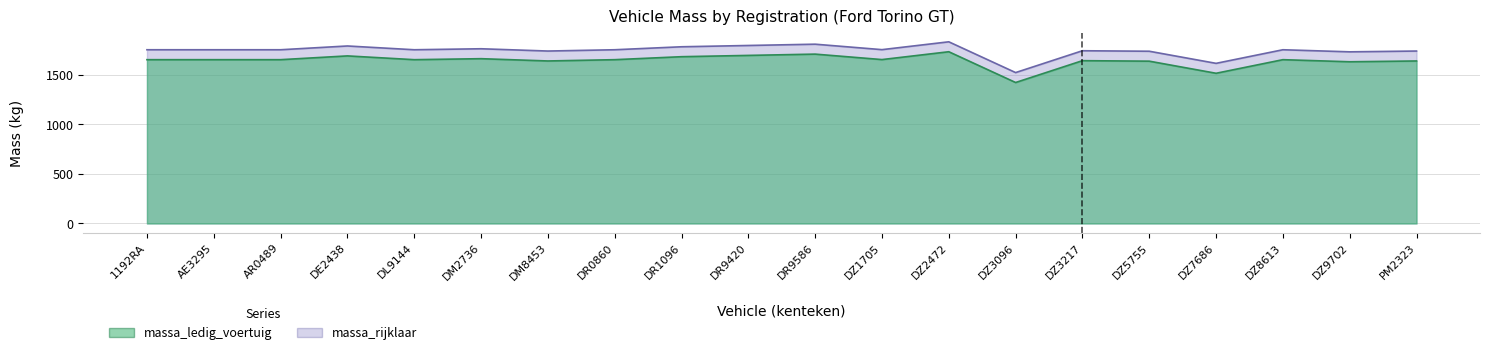

What is the difference between the maximum and minimum values in the massa_rijklaar series?

310